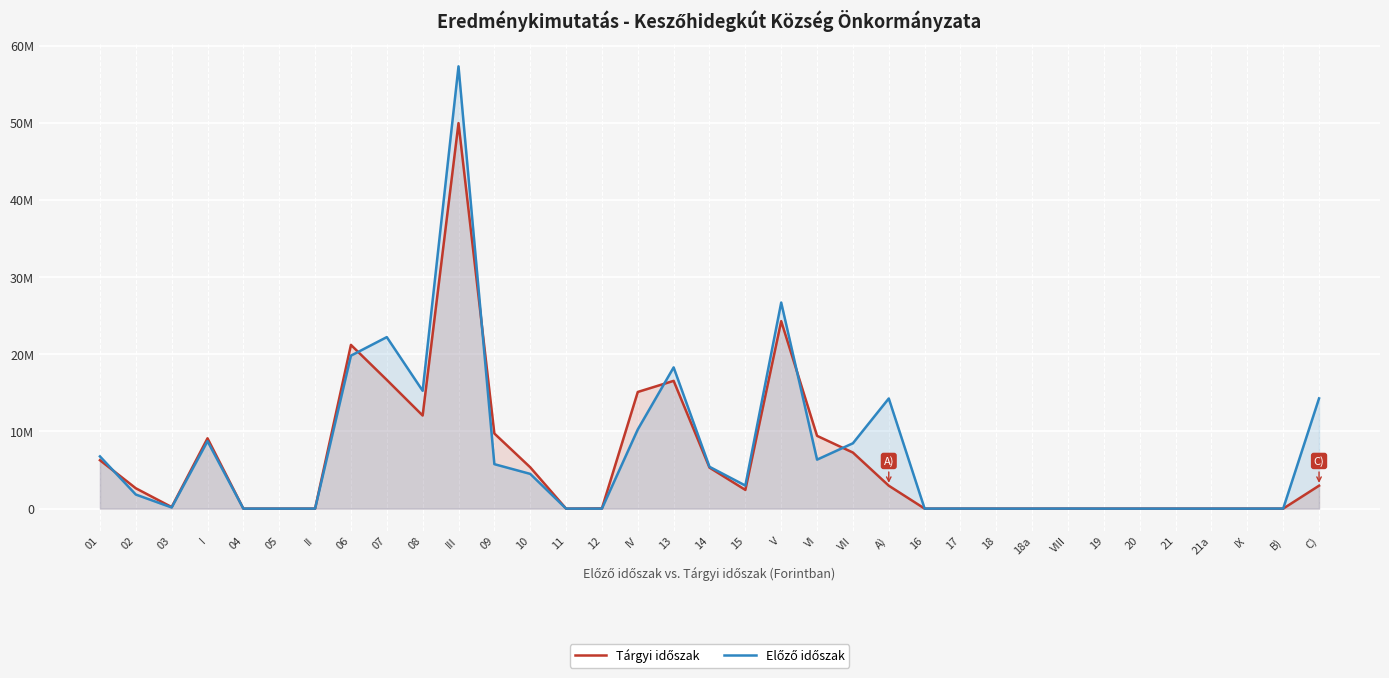

Where is Előző időszak nearest to the value 28654472?

V